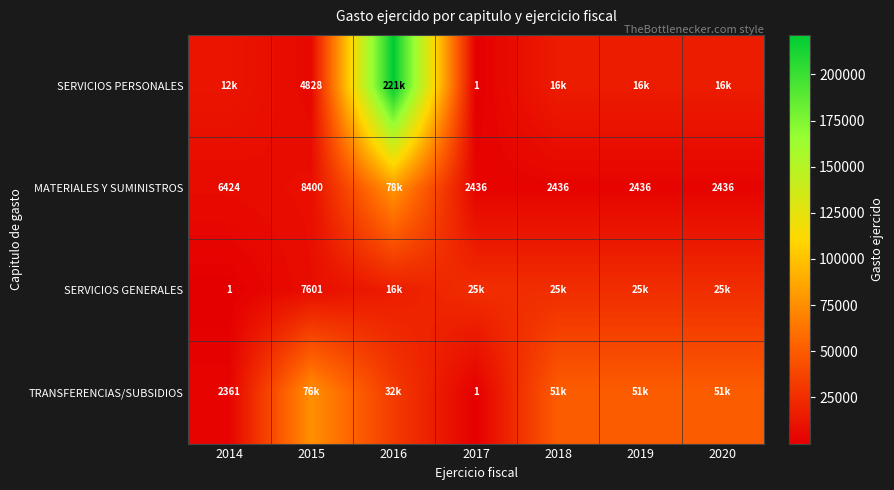

What is the minimum value for MATERIALES Y SUMINISTROS?

2436.0